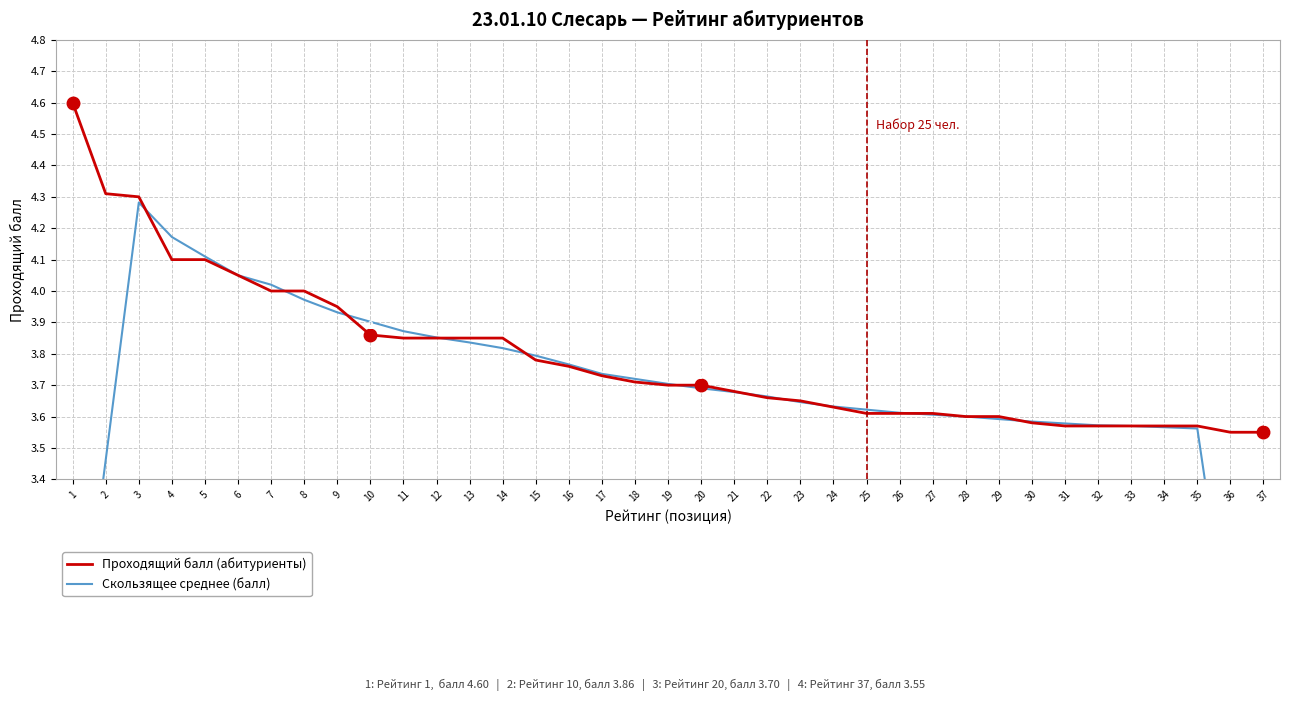

What is the smallest value displayed?

2.1